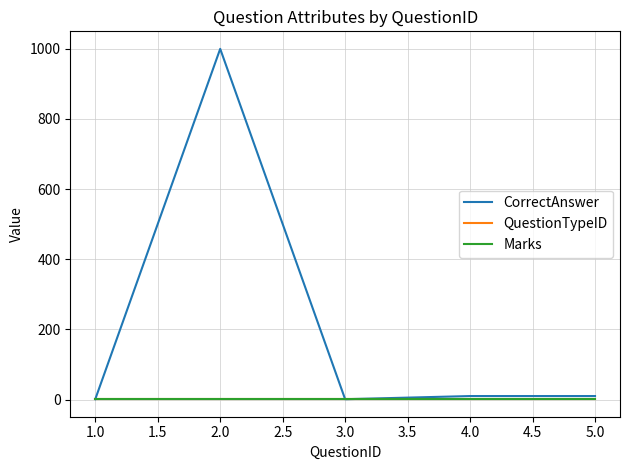

Does the chart display data point markers on the line(s)?

No